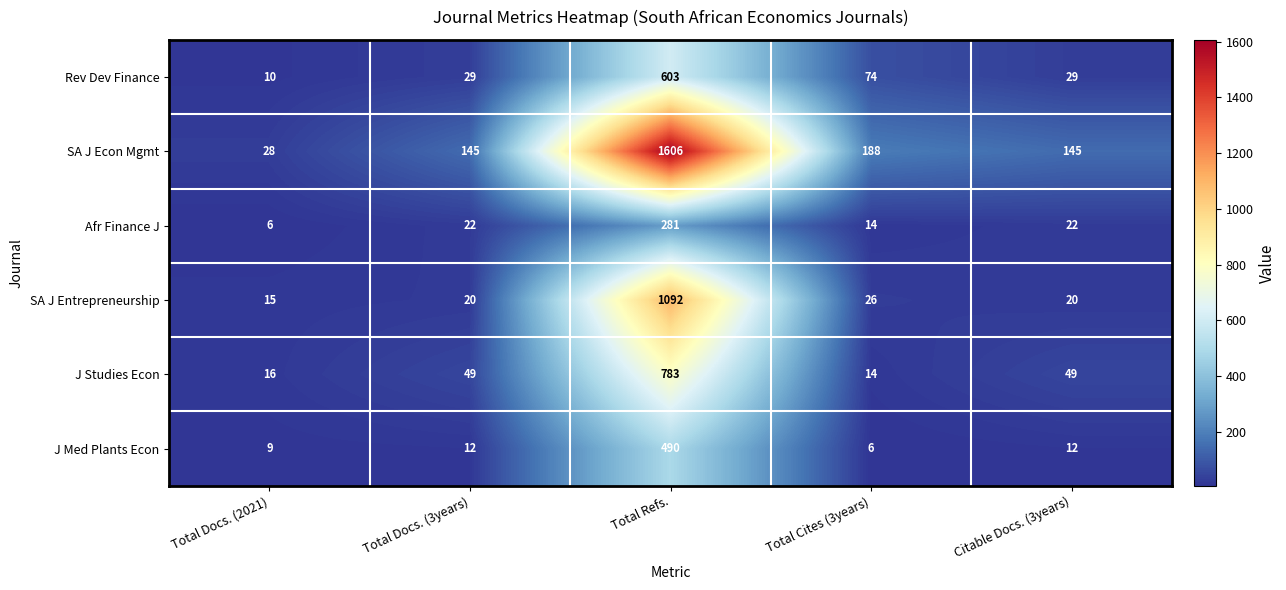

At which label does SA J Econ Mgmt reach its minimum?

Total Docs. (2021)